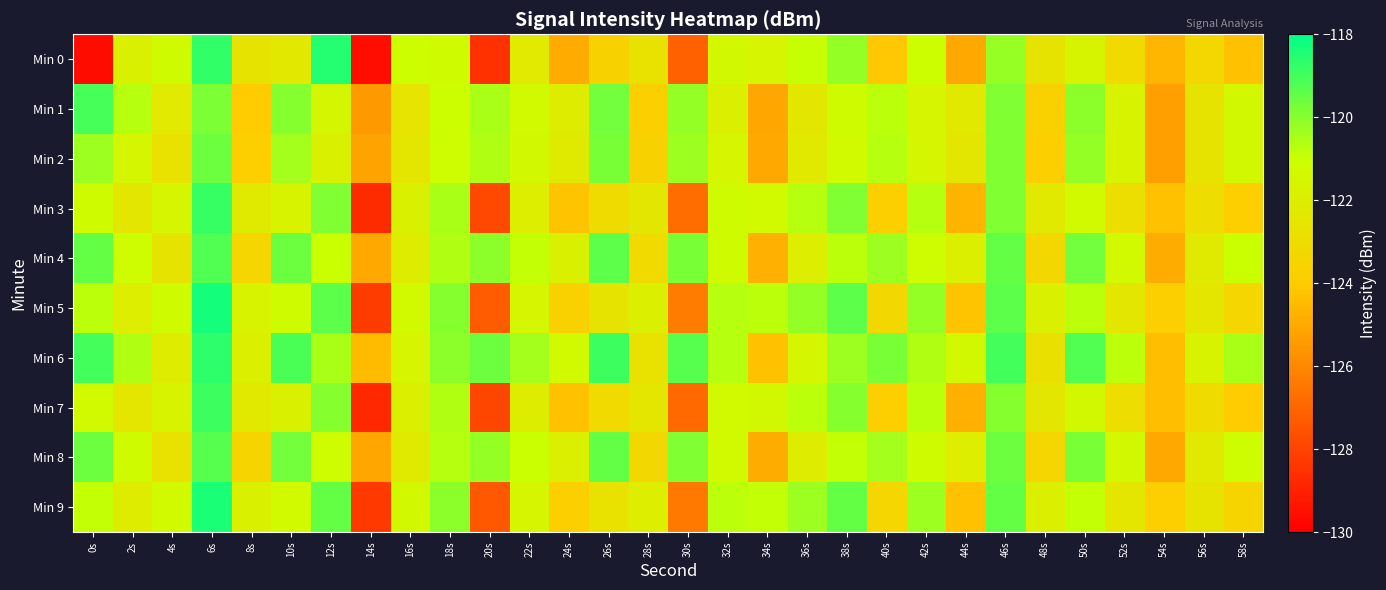

Rank the series at 14s from lowest to highest value.

Min 0, Min 7, Min 3, Min 9, Min 5, Min 1, Min 2, Min 8, Min 4, Min 6